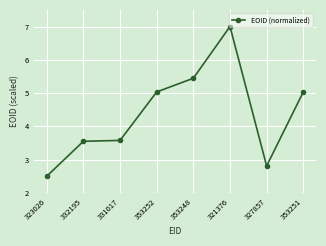

What is the average value?

4.4